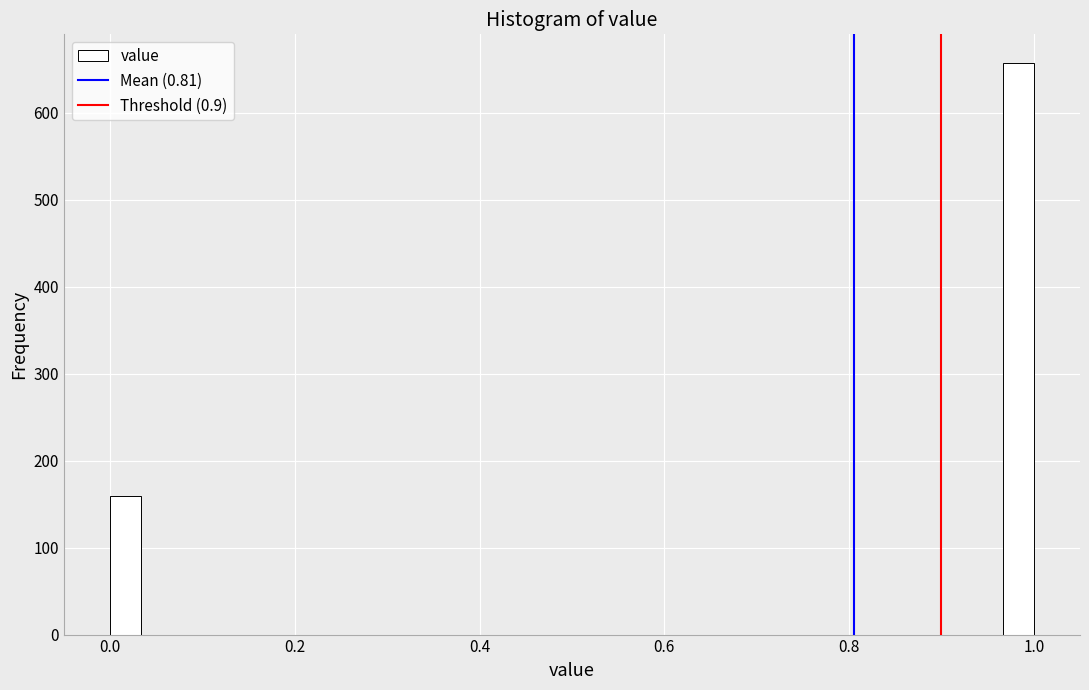

Around what value on the x-axis is the tallest bar? Give the approximate position of its centre, as read against the axis.

0.98